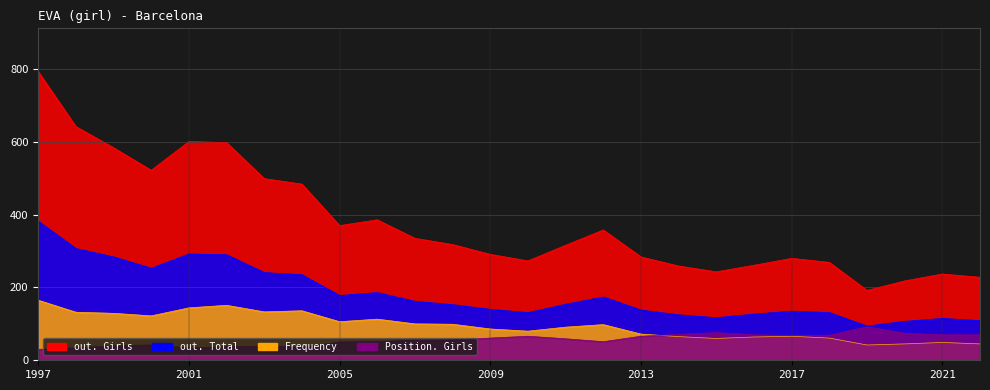

After their last crossing, which series has the higher values: Frequency or Position. Girls?

Position. Girls